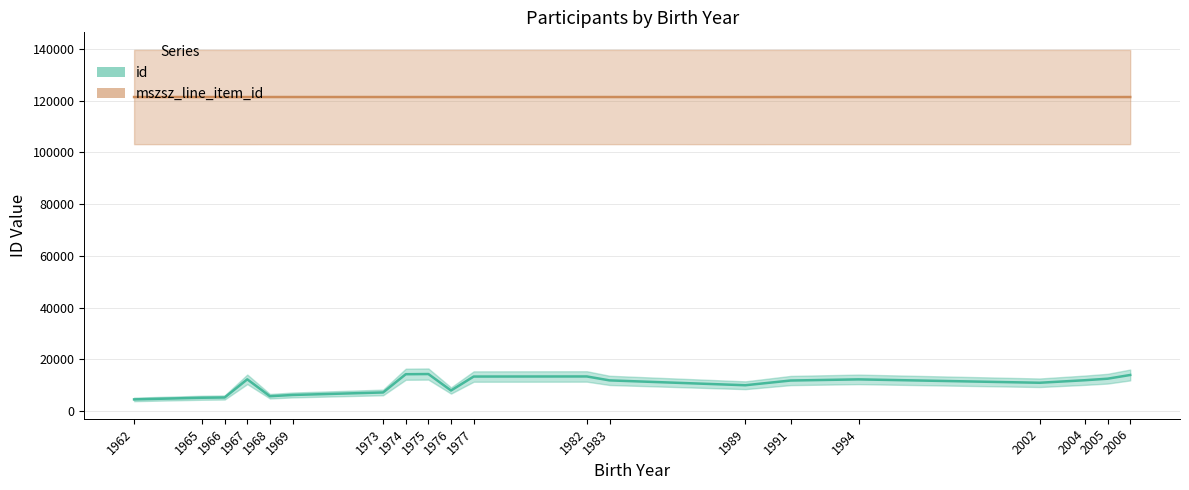

True or false: mszsz_line_item_id and id cross at least once.

False